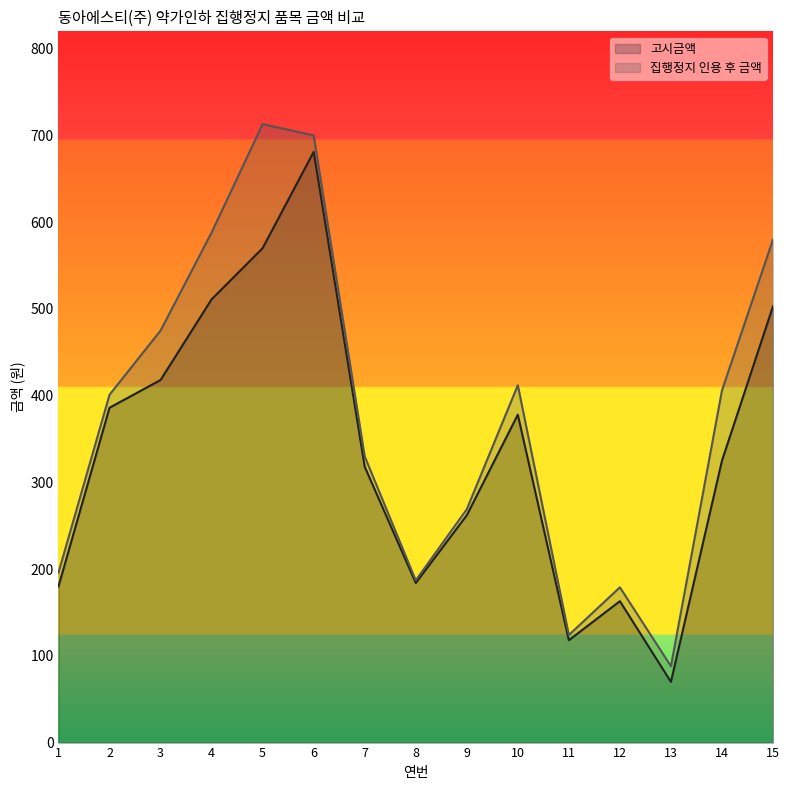

Where does the 고시금액 series first go above 325?

2